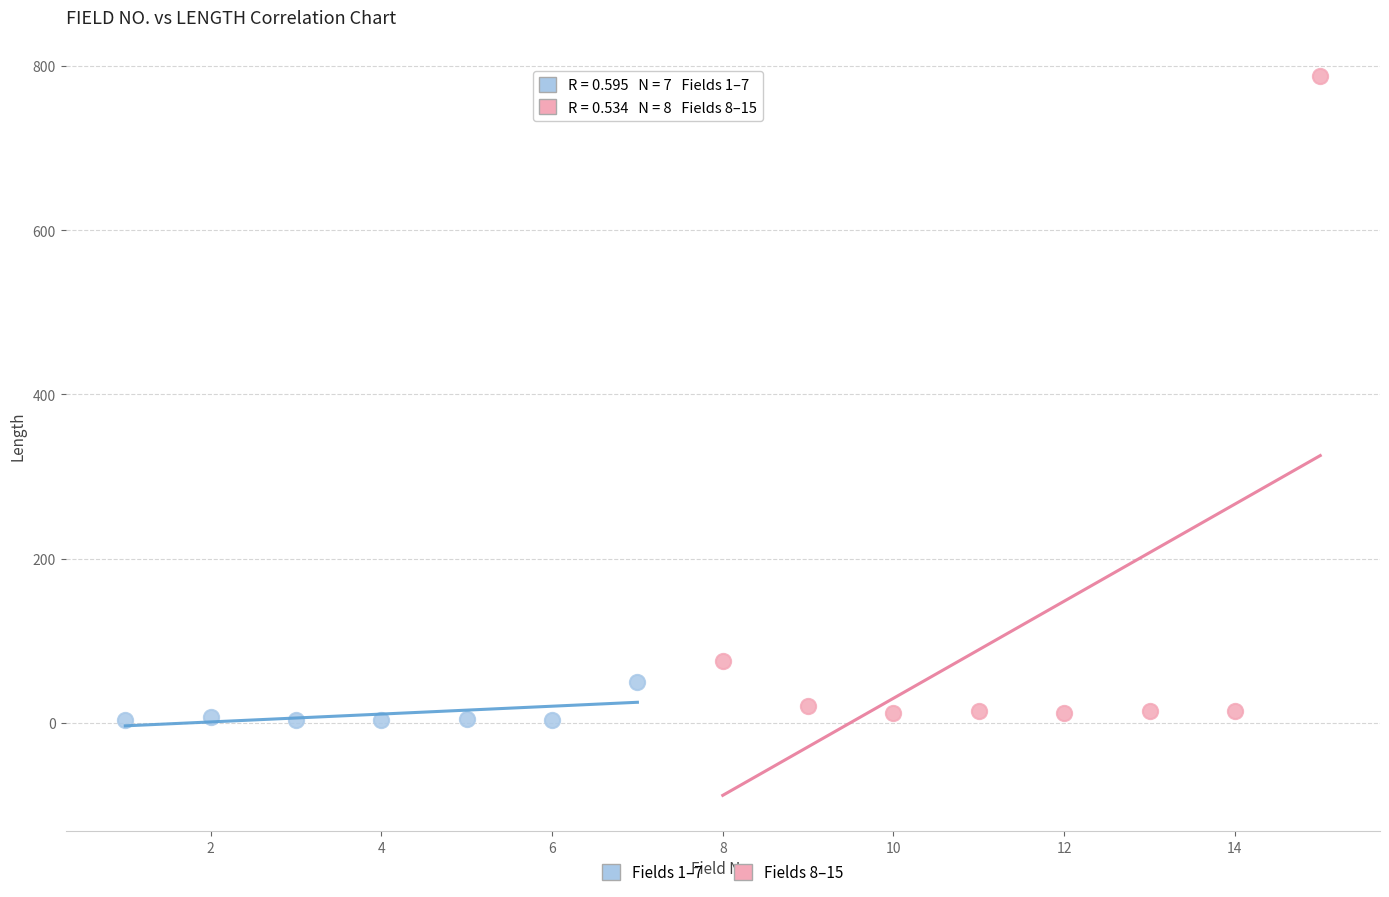

Which series reaches the minimum Y coordinate?

Fields 1–7